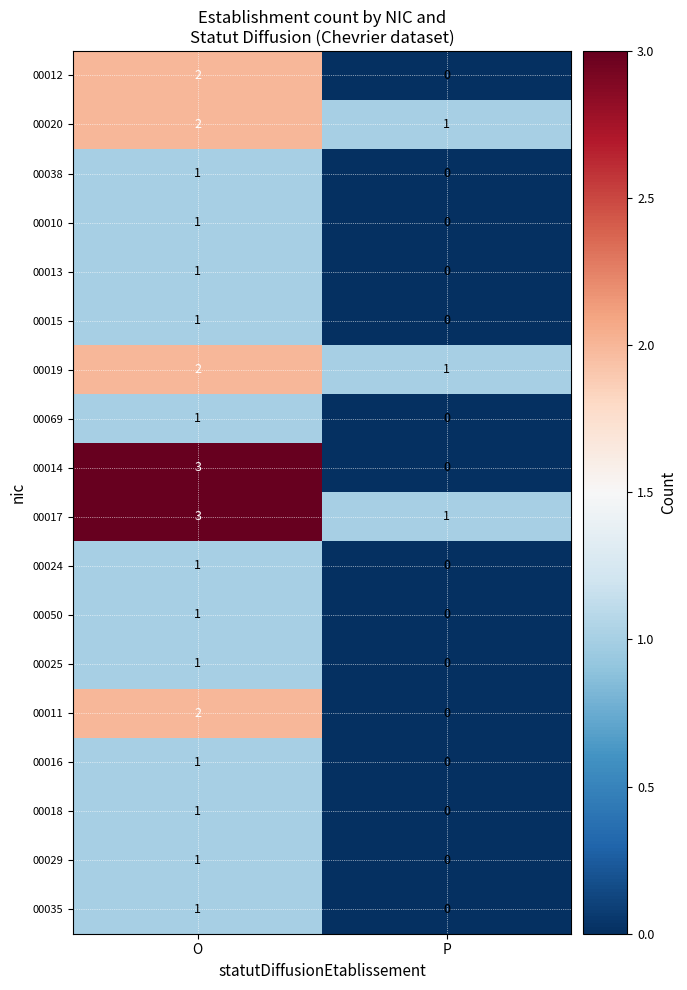

How many distinct data groups are displayed?

18